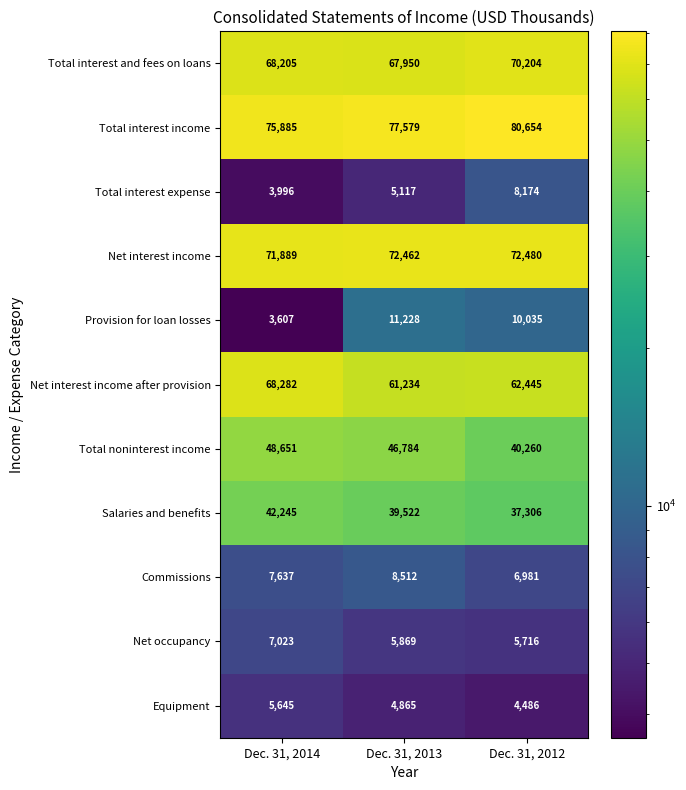

What is the difference between the second highest and minimum values in the Total noninterest income series?

6524